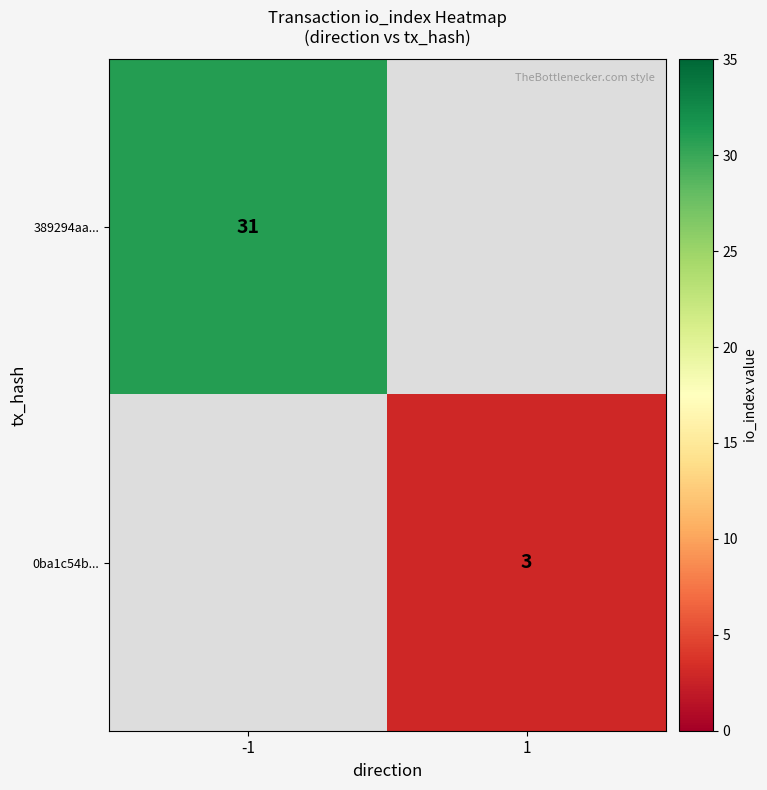

Is it true that 0ba1c54b... equals 1 at 1?

False